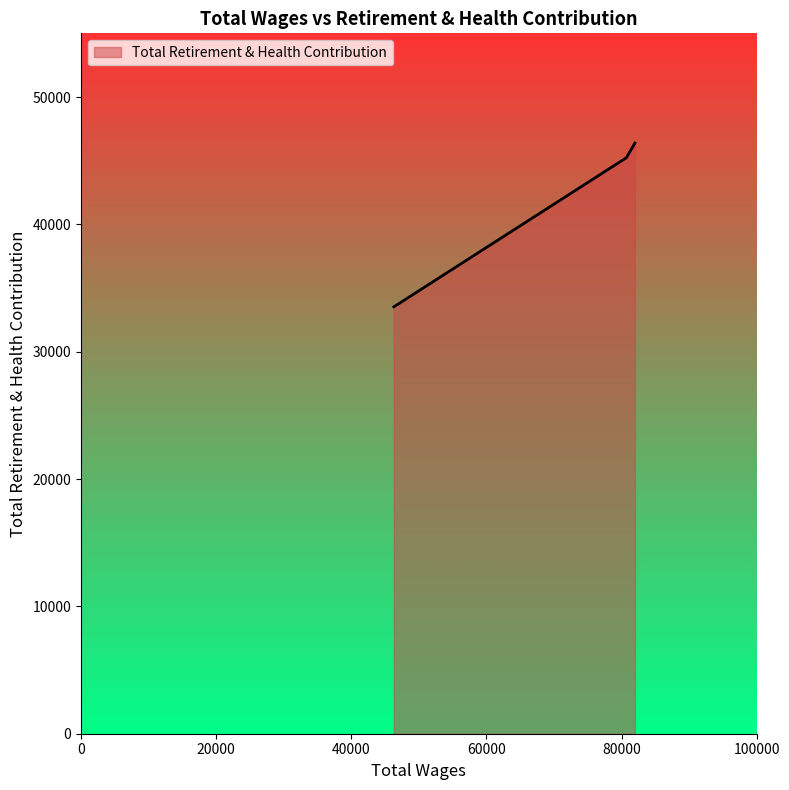

What is the sum of all values?

125141